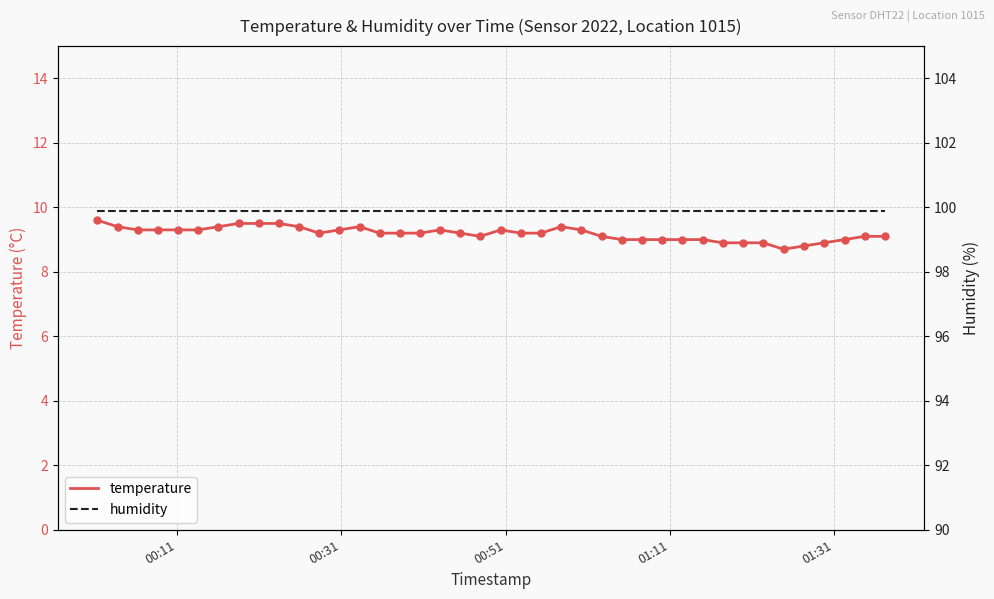

Which series contains the lowest Y value?

temperature